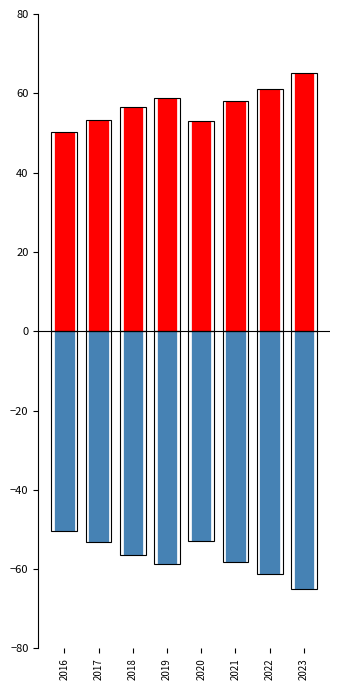

Which label corresponds to the largest value in the chart?

2023